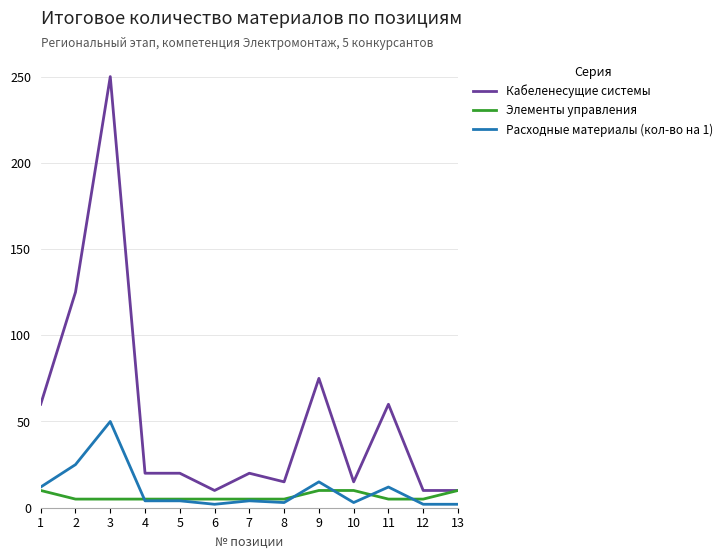

List the series in order of their peak value, lowest first.

Элементы управления, Расходные материалы (кол-во на 1), Кабеленесущие системы